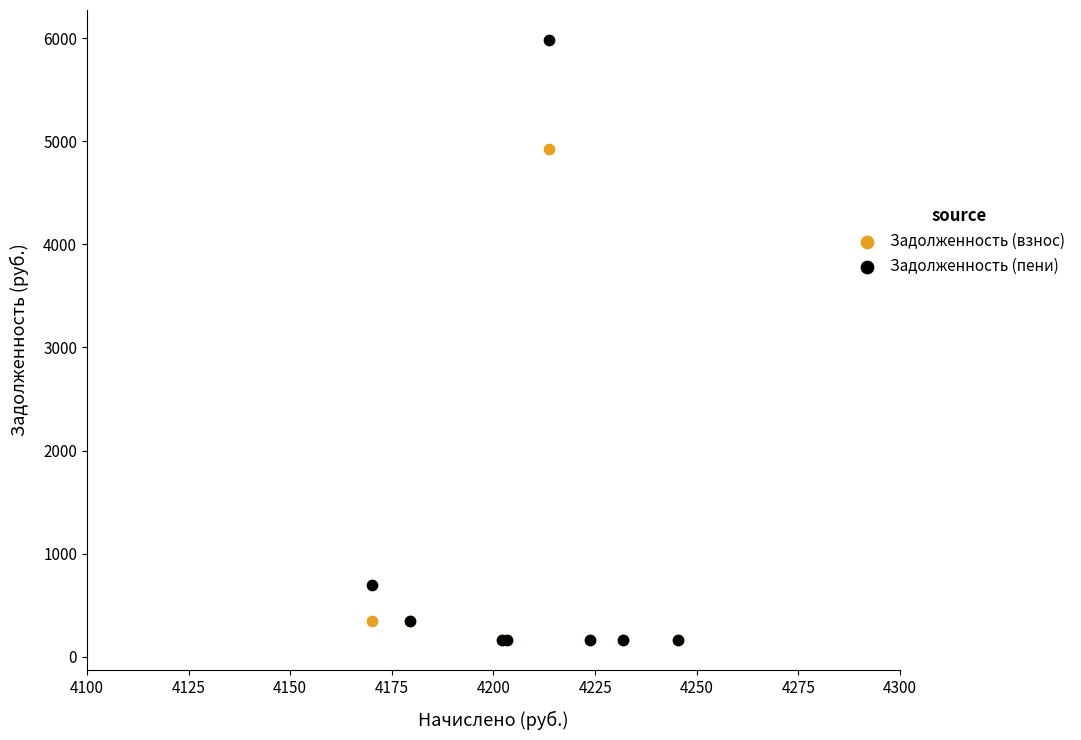

Which series has the largest Y range (max minus min)?

Задолженность (пени)